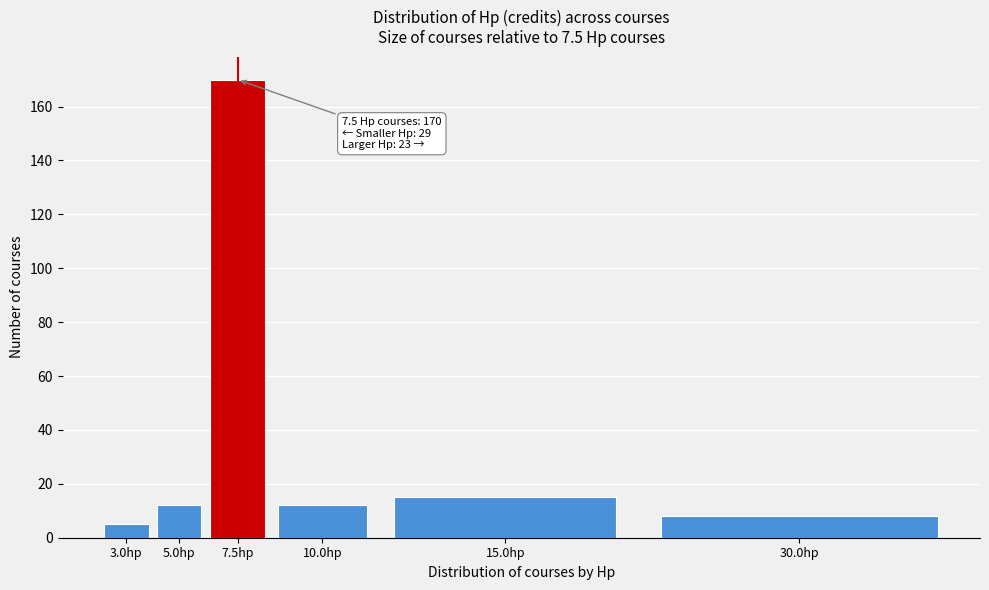

Reading left to right, transcribe all the data shown in this chart.

3.0hp=5	5.0hp=12	7.5hp=170	10.0hp=12	15.0hp=15	30.0hp=8